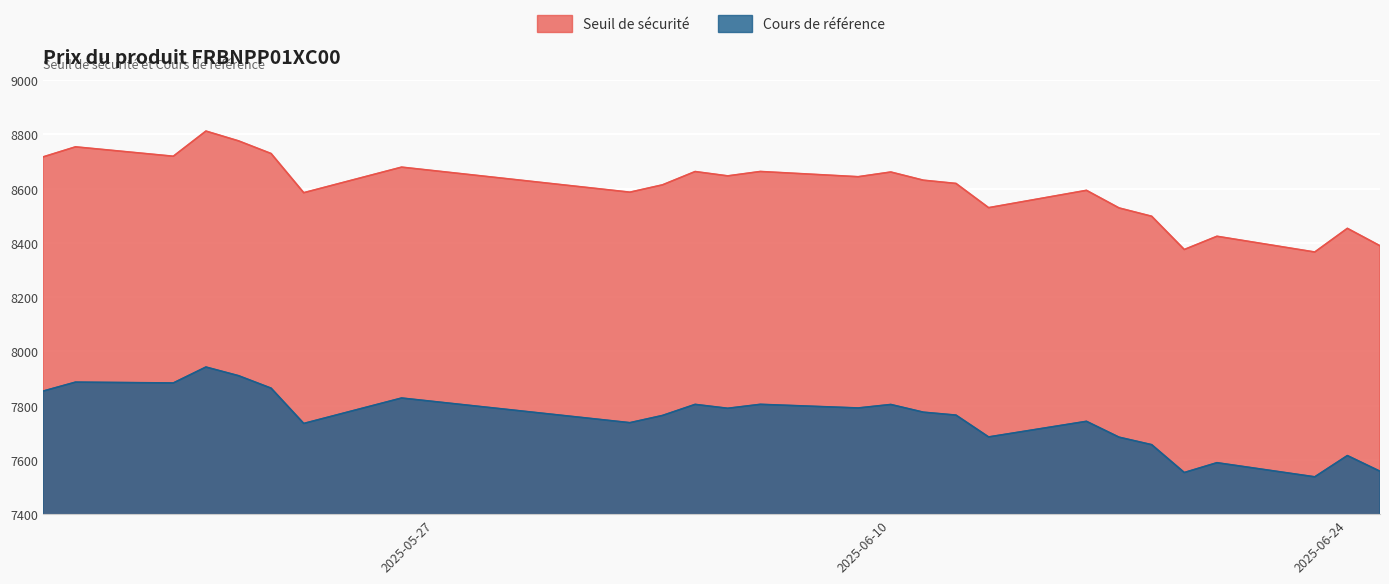

List the labels in order of Cours de référence value, smallest first.

2025-06-23, 2025-06-19, 2025-06-25, 2025-06-20, 2025-06-24, 2025-06-18, 2025-06-17, 2025-06-13, 2025-05-23, 2025-06-02, 2025-06-16, 2025-06-03, 2025-06-12, 2025-06-11, 2025-06-05, 2025-06-09, 2025-06-10, 2025-06-04, 2025-06-06, 2025-05-26, 2025-05-15, 2025-05-22, 2025-05-19, 2025-05-16, 2025-05-21, 2025-05-20